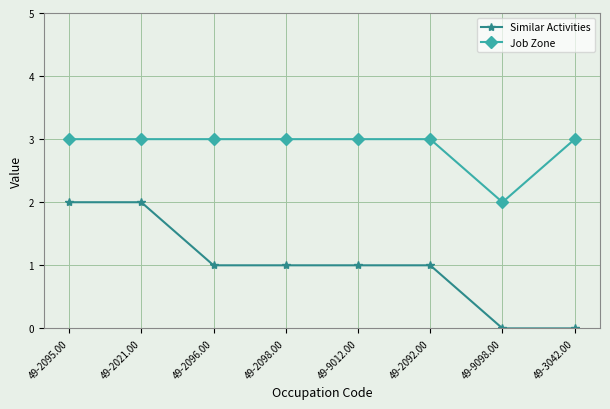

The value of Similar Activities at 49-9012.00 is 1. True or false?

True